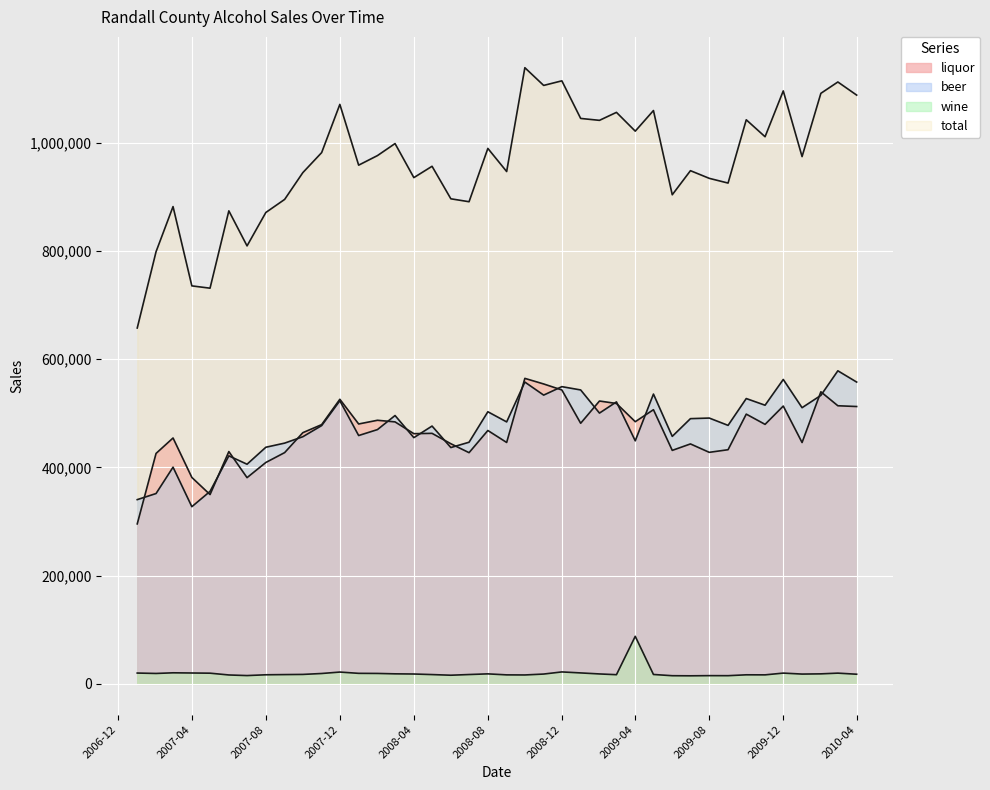

How many lines are shown in the chart?

4